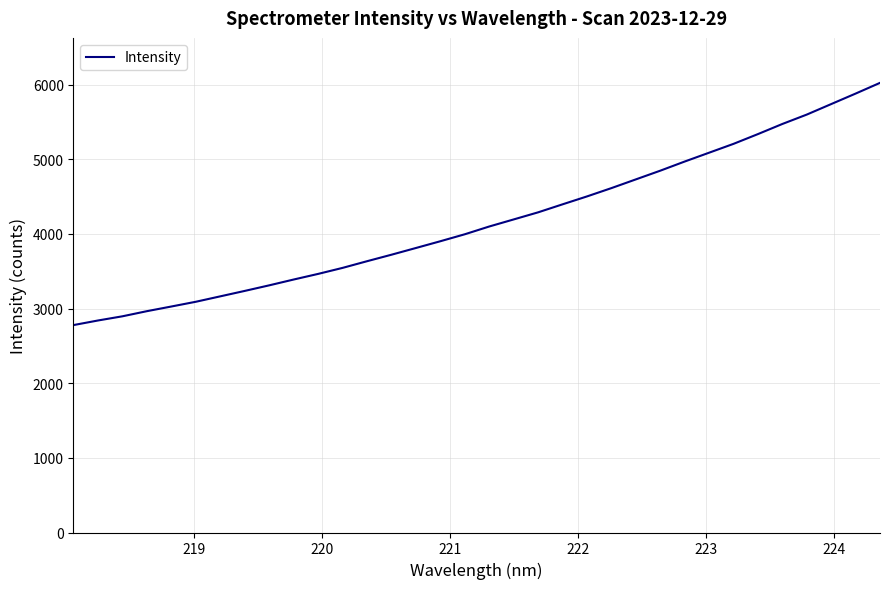

Reading left to right, extract all data points from this chart.

2779.0	2840.5	2896.6	2965.3	3027.8	3091.4	3164.0	3236.8	3311.5	3389.4	3464.7	3545.3	3634.7	3721.8	3811.8	3902.3	3995.8	4099.8	4194.5	4289.5	4396.8	4502.8	4614.1	4730.9	4847.6	4970.1	5088.6	5207.1	5338.0	5473.4	5599.2	5739.9	5880.4	6024.3